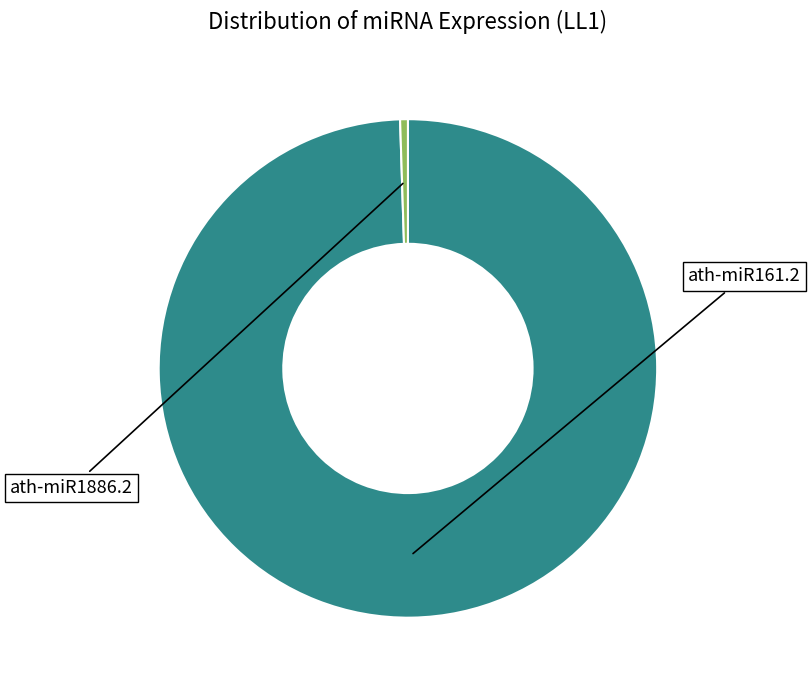

Is there any slice that represents more than half of the pie?

Yes